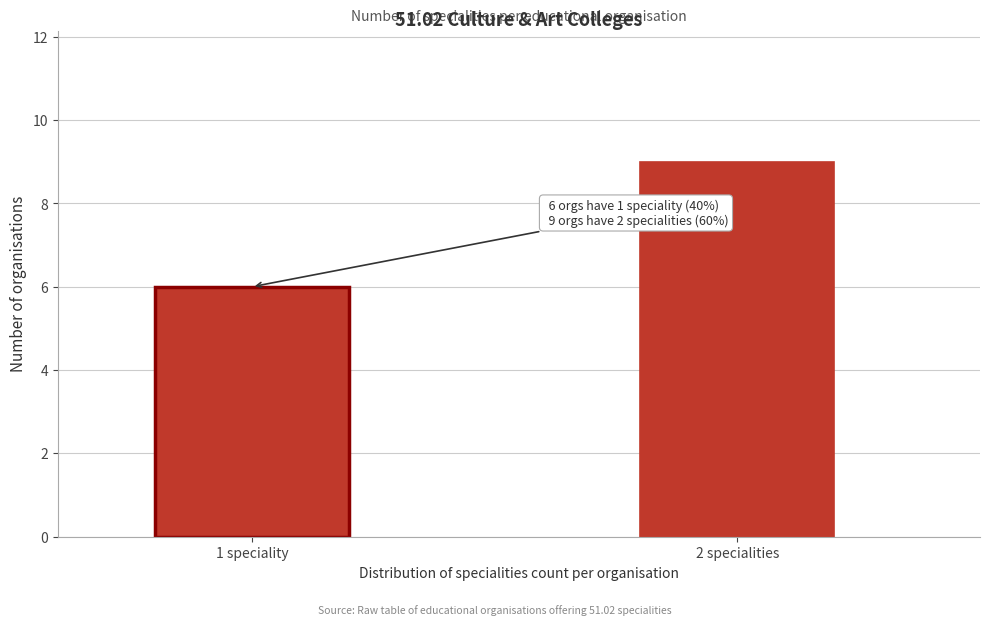

Reading left to right, what are all the values shown in this chart?

6	9